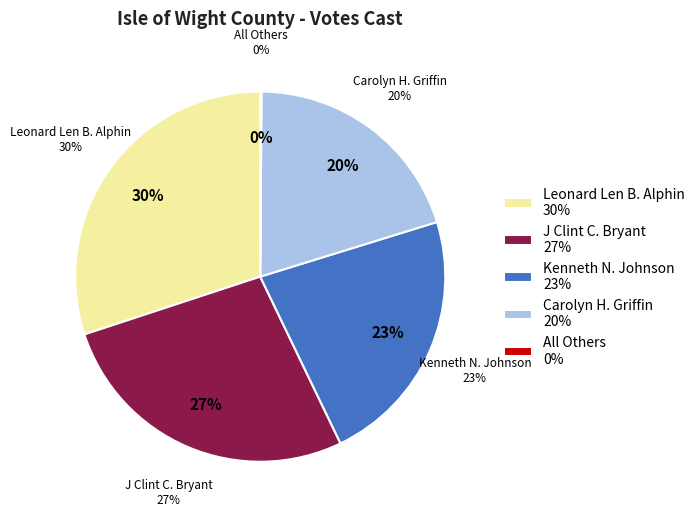

To the nearest percent, what is the difference between the largest and smallest slice percentages?

30%